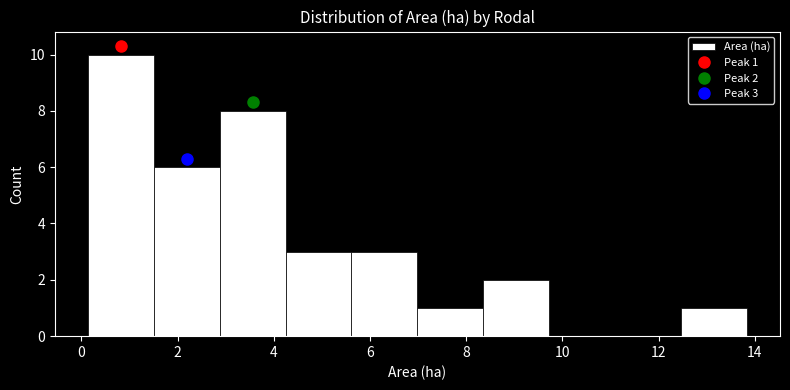

Over which range of the x-axis is the bar tallest?

0.2 to 1.6